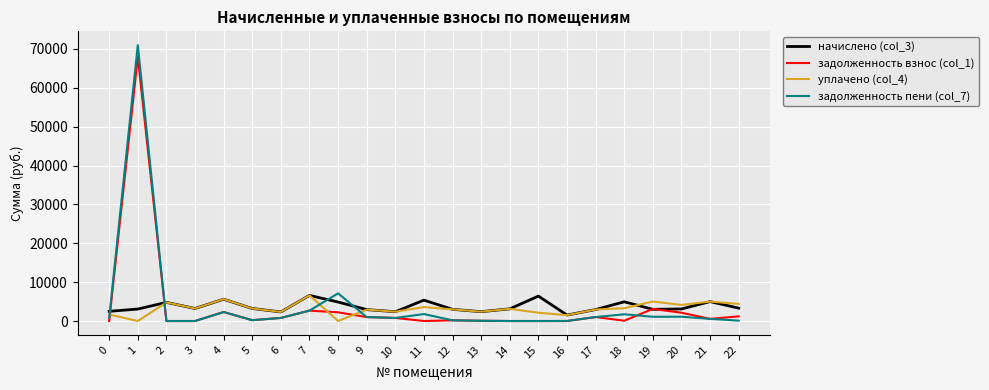

What are all the series names shown in the legend?

начислено (col_3), задолженность взнос (col_1), уплачено (col_4), задолженность пени (col_7)